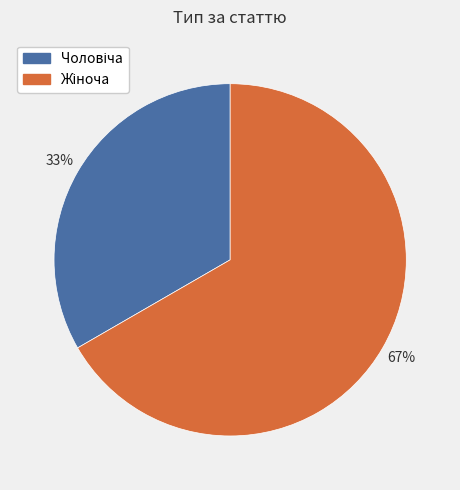

How many segments does this pie chart have?

2